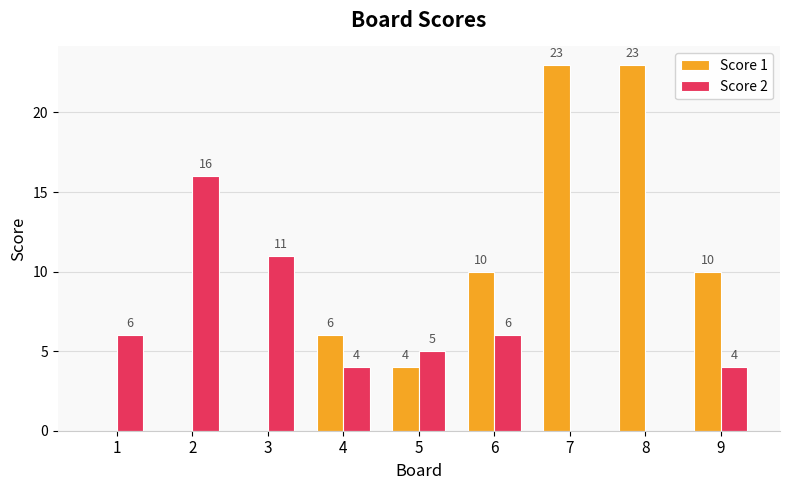

How many distinct data groups are displayed?

2